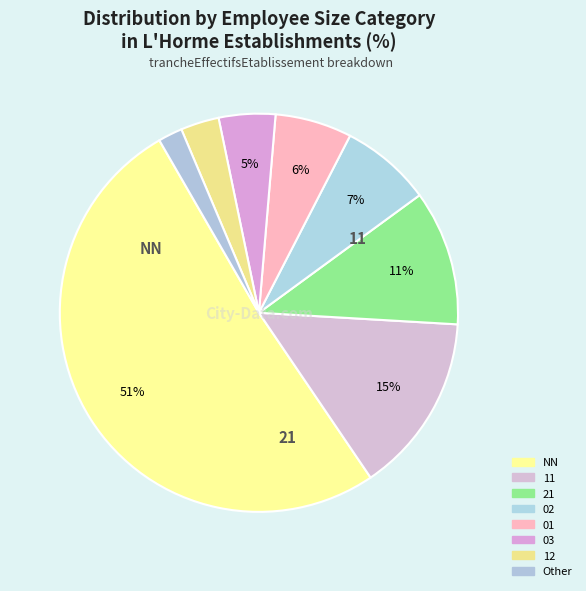

How many slices are in this pie chart?

8